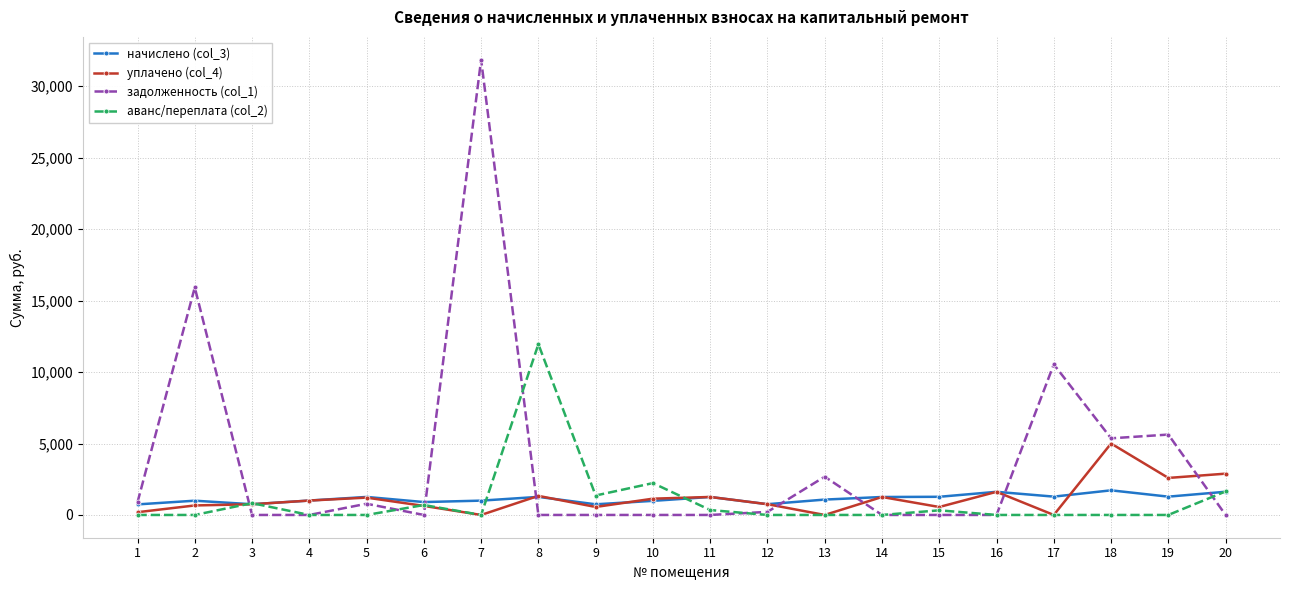

Where does the начислено (col_3) series first go above 1256?

5